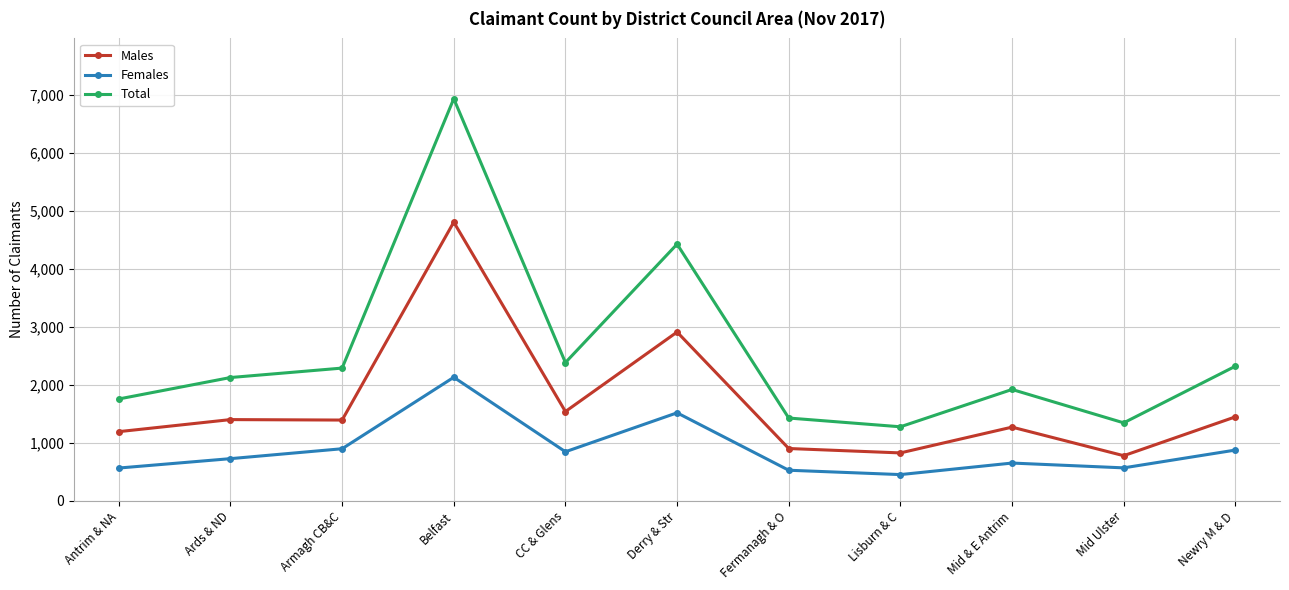

At which category does Females reach its first local valley?

CC & Glens